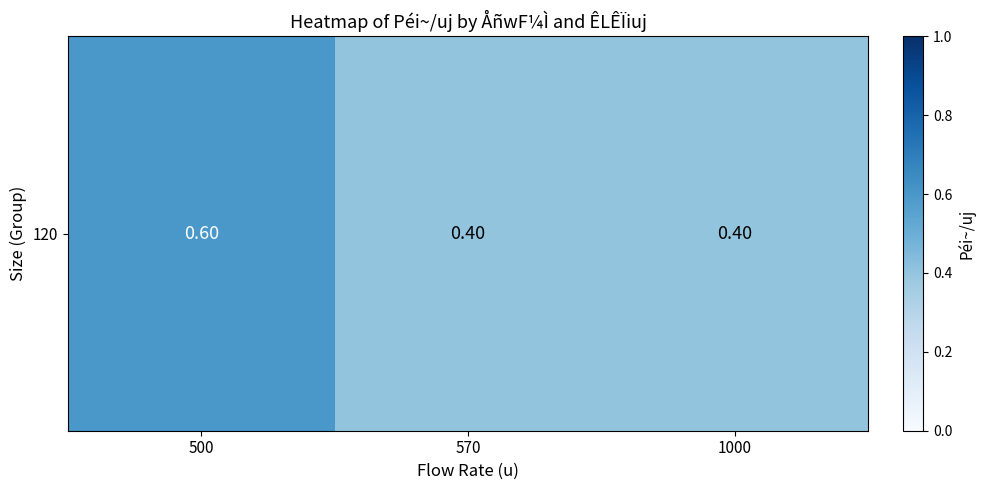

Rank the categories by value from highest to lowest.

500, 570, 1000